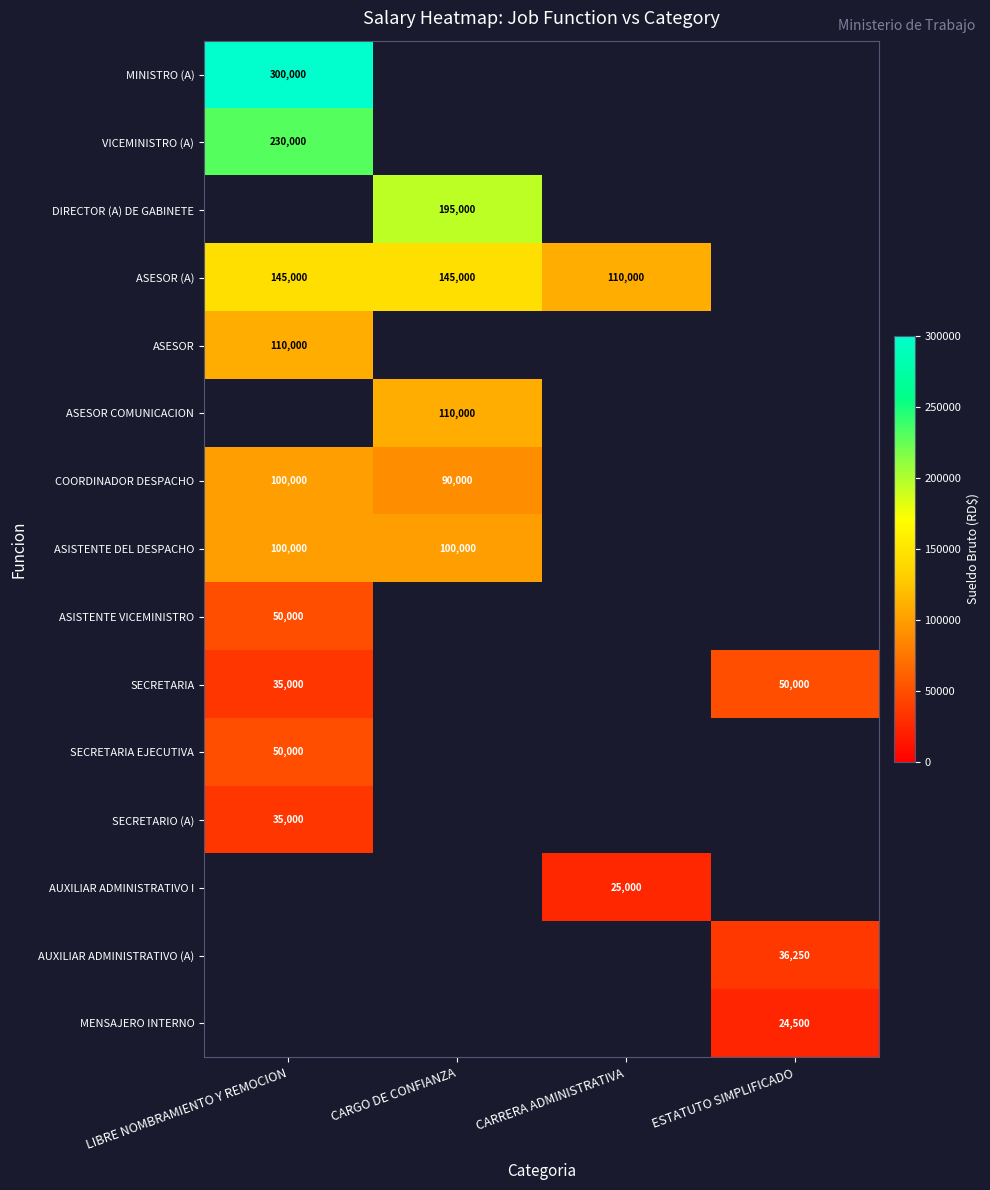

Is it true that COORDINADOR DESPACHO equals 90000 at CARGO DE CONFIANZA?

True